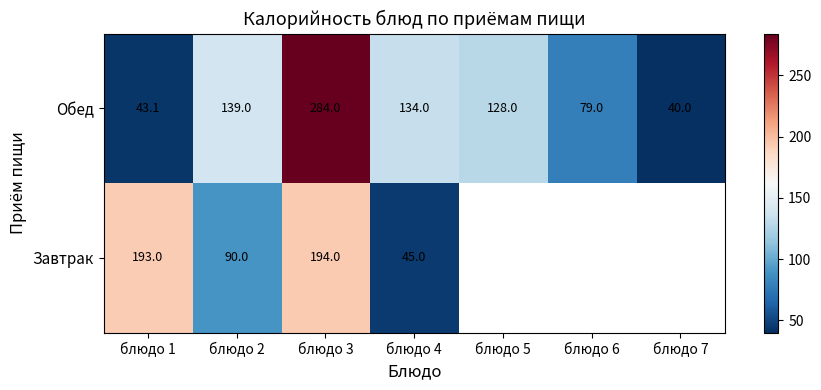

Between блюдо 2 and блюдо 4, which series saw the biggest shift?

Завтрак